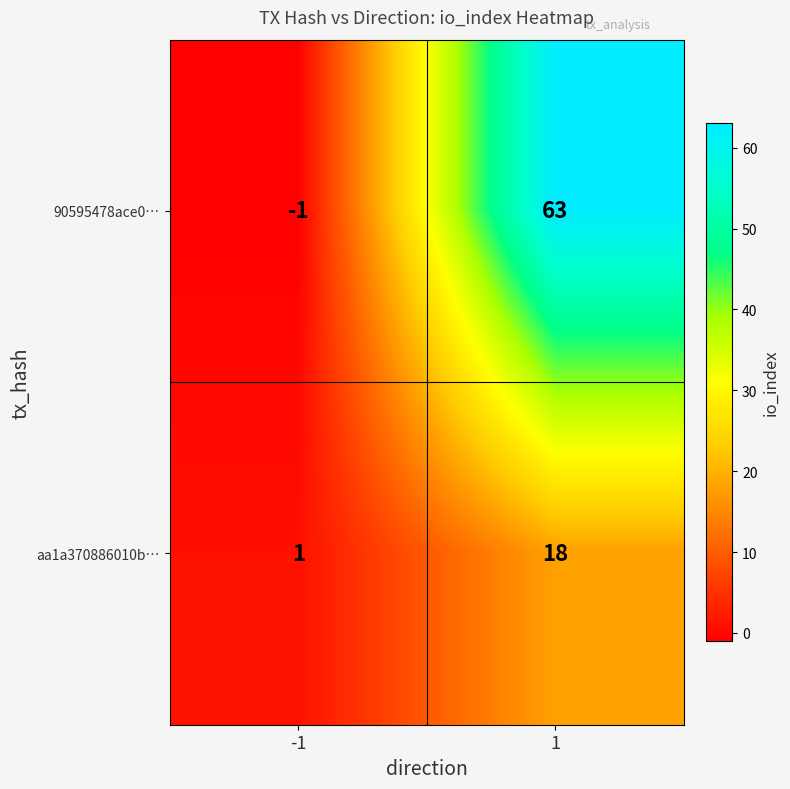

What is the greatest value displayed?

63